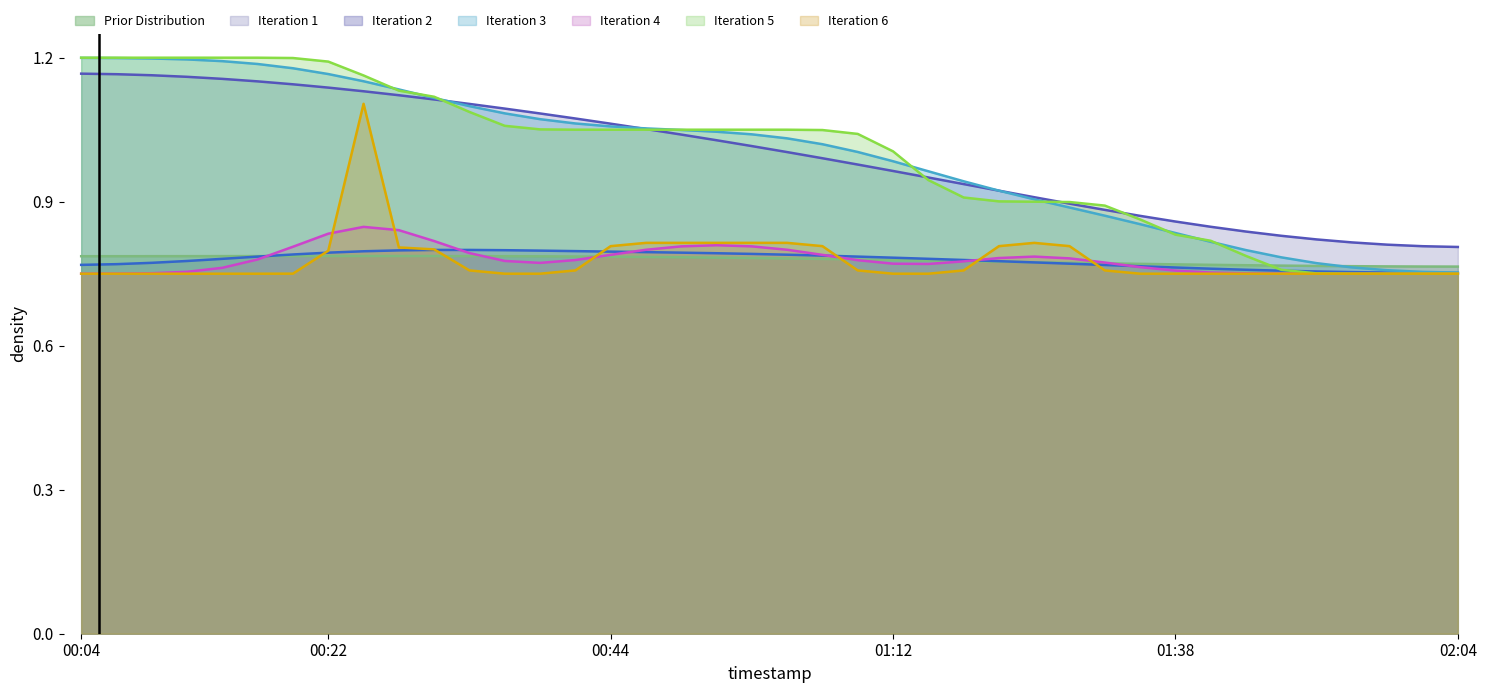

Is it true that Iteration 6 equals 1.1 at 01:38?

False